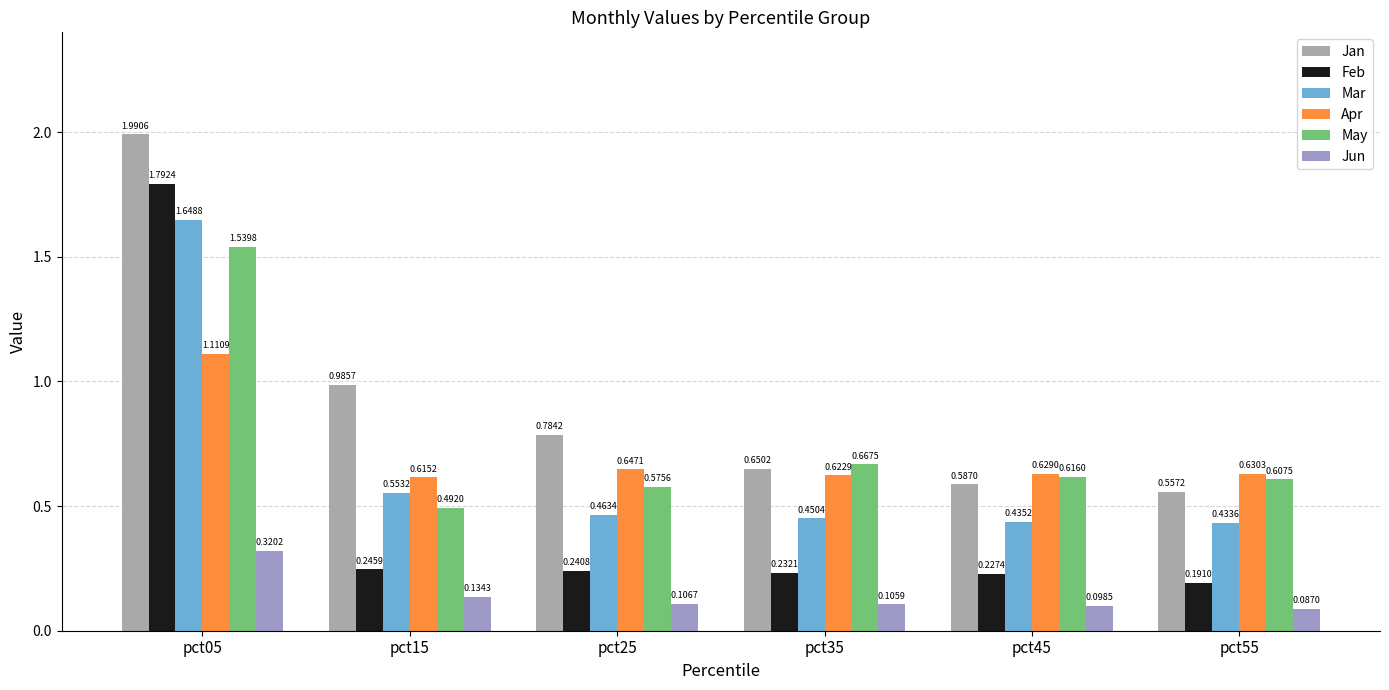

What value does the Jan series have at pct25?

0.8